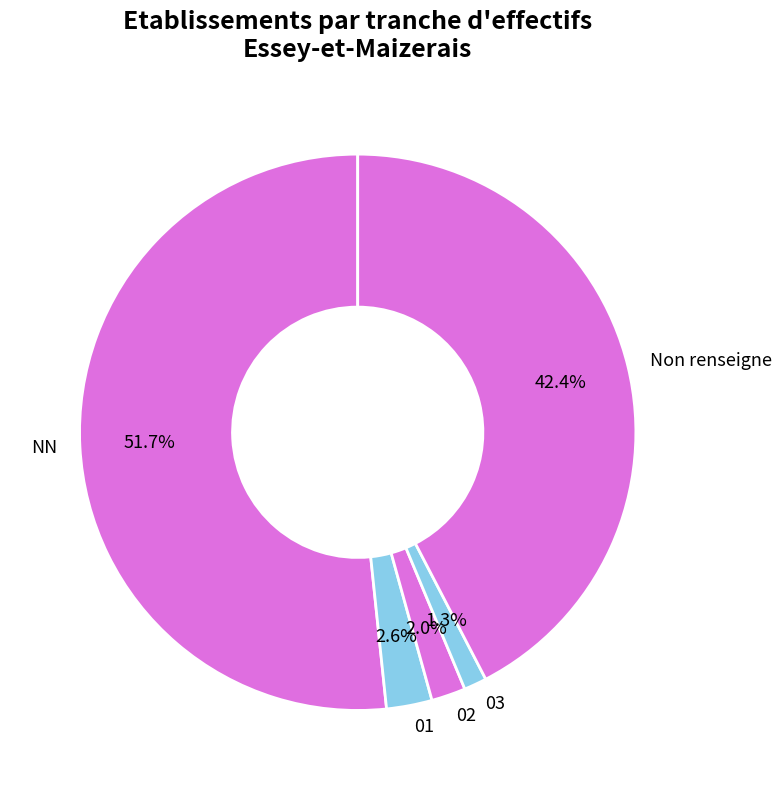

Is there a majority slice in this chart?

Yes